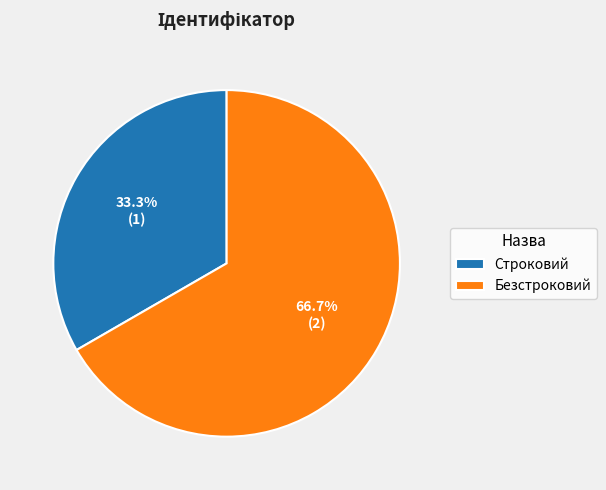

Does any single category account for the majority?

Yes